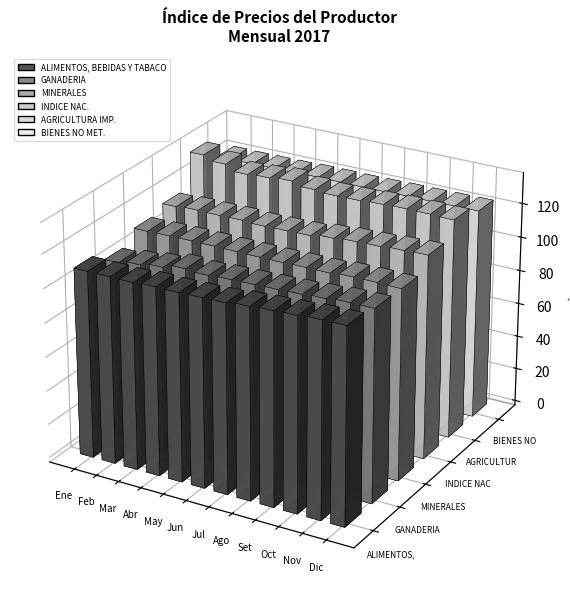

What position from the right is Octubre?

3